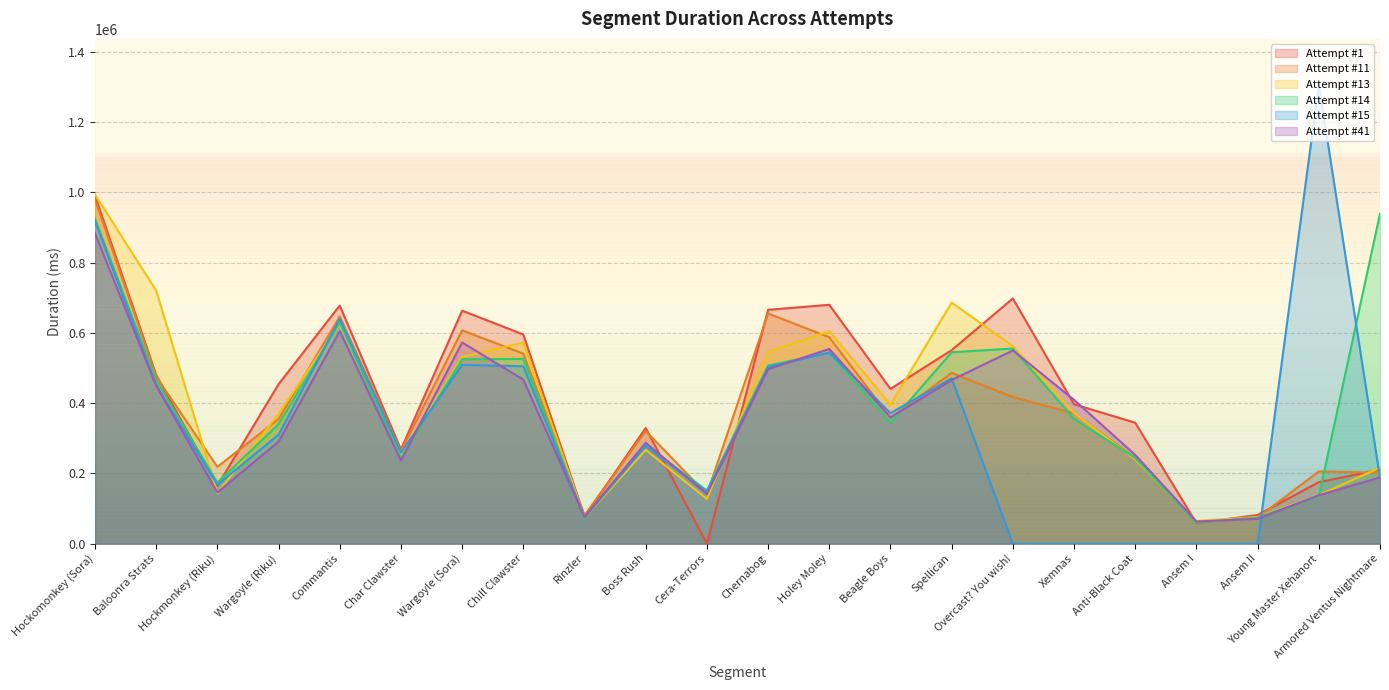

Reading right to left, what are all the values shown in this chart?

Attempt #1: 210683	175015	81680	58702	344165	396849	697883	550676	440567	679790	665534	0	329135	77039	595377	663136	268086	677738	453736	164634	480049	991099
Attempt #11: 202127	205699	74176	61080	243926	370833	417292	486065	358275	587440	655204	140753	320842	80993	540835	607115	263488	646468	354587	218684	475529	980128
Attempt #13: 216302	138050	75656	64706	239698	371573	562567	686112	395230	605040	545299	127414	267007	73852	572489	531118	250724	624876	369755	143871	720679	993390
Attempt #14: 939157	135072	74543	60460	243946	355088	555345	544759	344307	543226	507111	151209	280002	73545	525864	524900	243981	629050	340001	173660	465101	925305
Attempt #15: 187353	1306035	0	0	0	0	0	470400	371652	544185	502182	146615	277685	75337	504923	508892	258959	639748	310135	167543	450964	918237
Attempt #41: 188381	137934	70863	63116	252582	409337	549887	465897	359306	554118	496688	141206	287018	75852	466796	572638	236295	604988	290075	145966	449888	883513